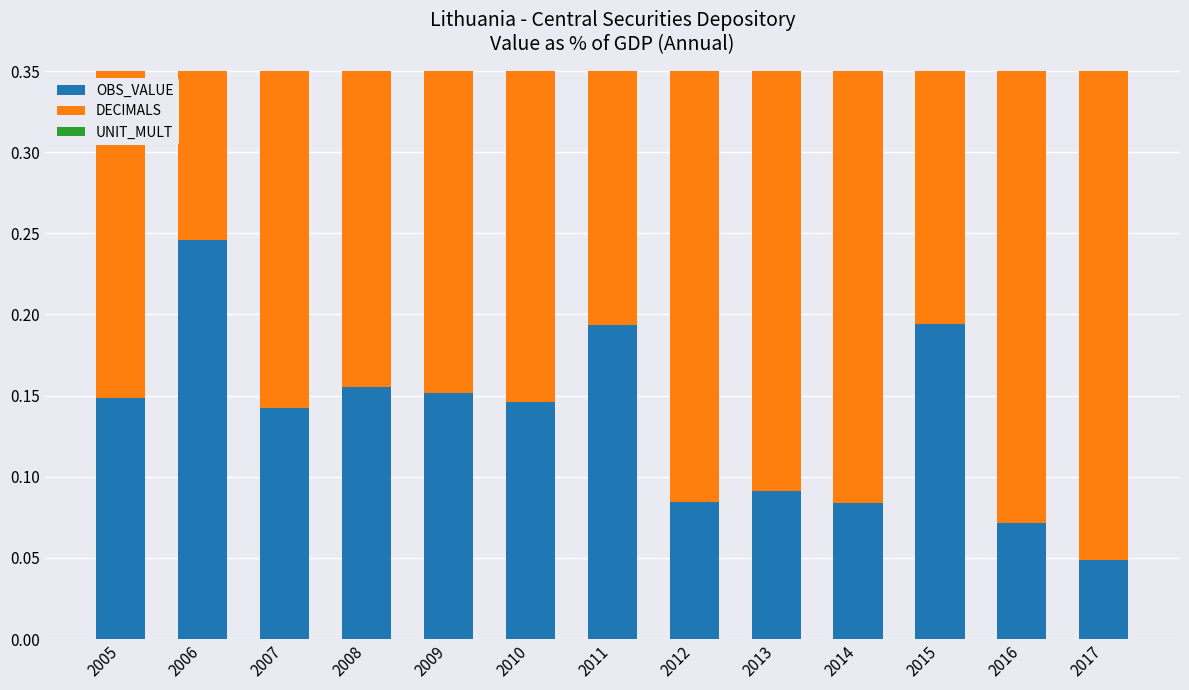

Reading right to left, transcribe all the data shown in this chart.

OBS_VALUE: 0.0	0.1	0.2	0.1	0.1	0.1	0.2	0.1	0.2	0.2	0.1	0.2	0.1
DECIMALS: 2.0	2.0	2.0	2.0	2.0	2.0	2.0	2.0	2.0	2.0	2.0	2.0	2.0
UNIT_MULT: 0.0	0.0	0.0	0.0	0.0	0.0	0.0	0.0	0.0	0.0	0.0	0.0	0.0